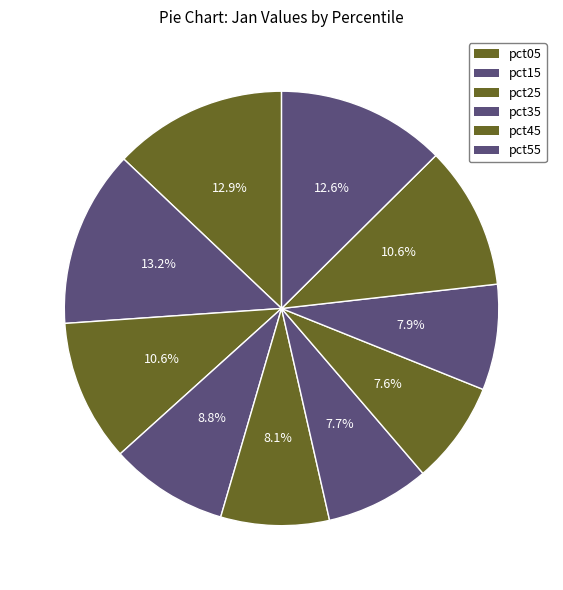

To the nearest percent, what is the difference between the largest and smallest slice percentages?

6%